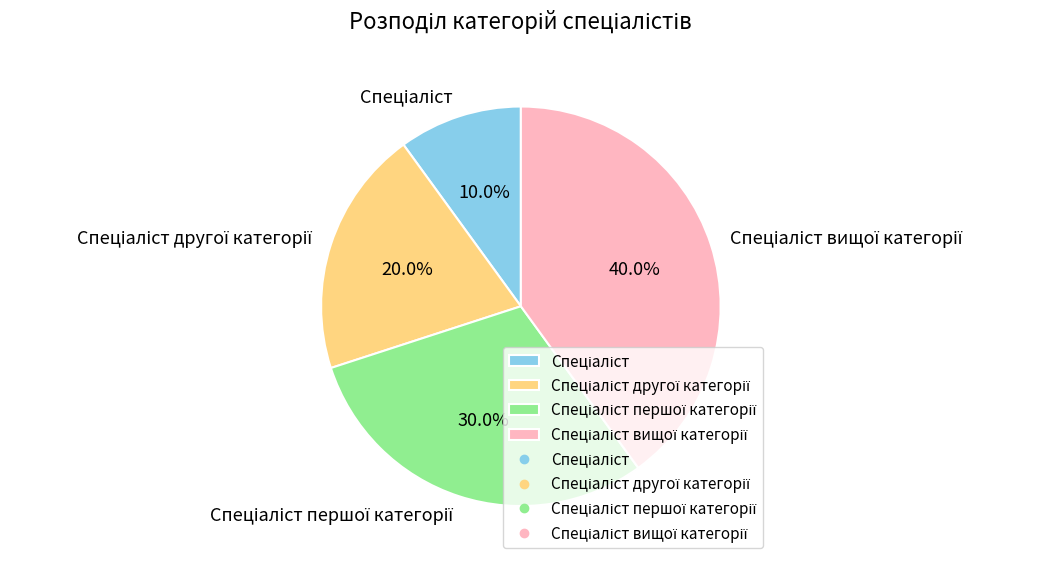

Does any single category account for the majority?

No